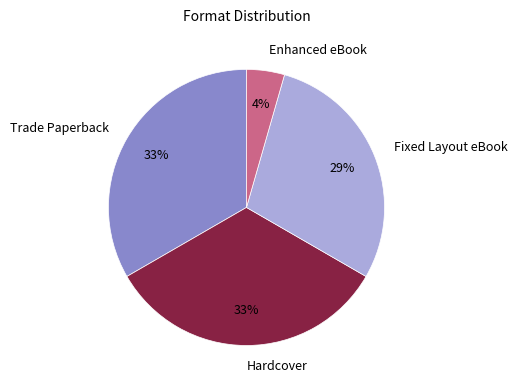

How many segments does this pie chart have?

4